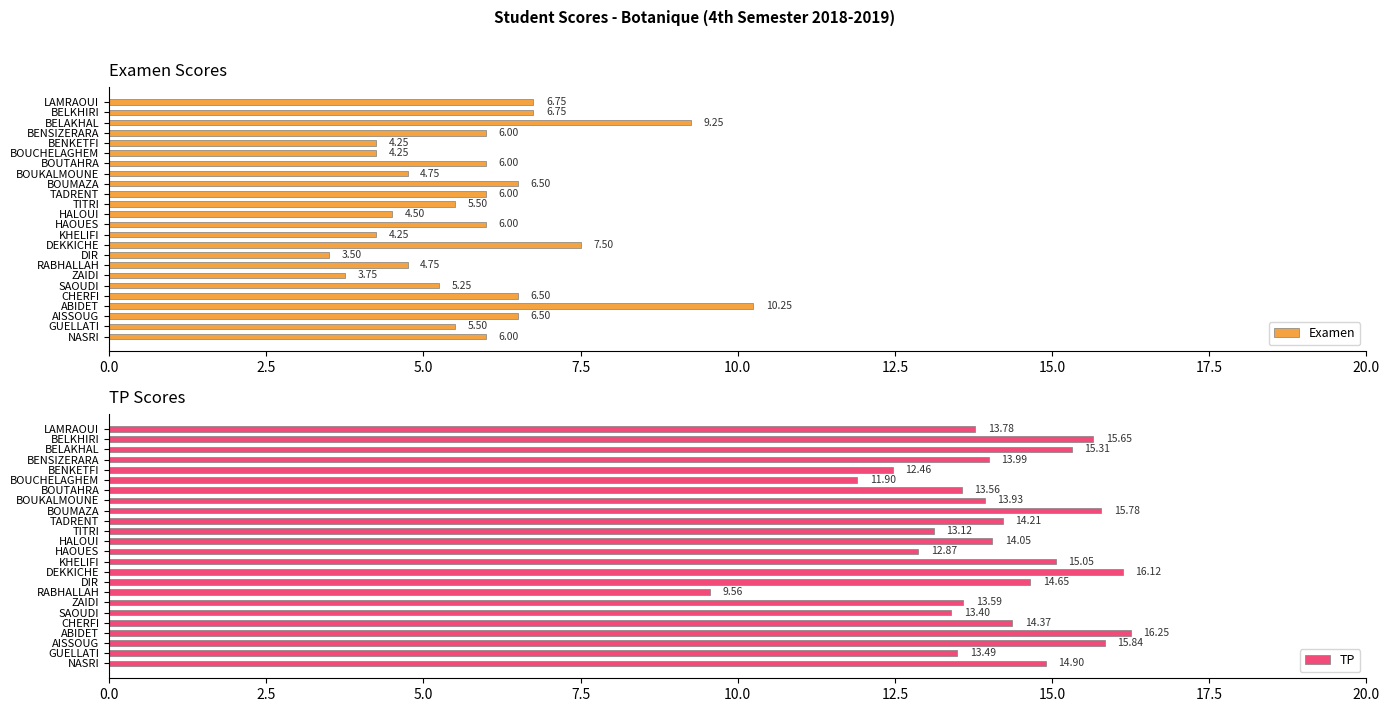

Does the chart contain any negative values?

No